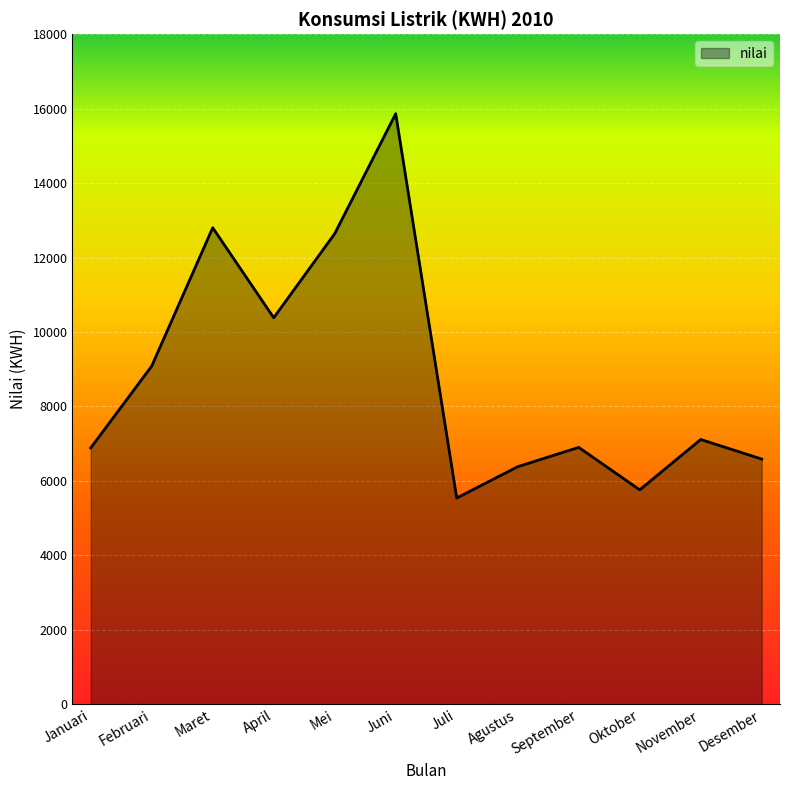

What value does the data have at November, to the nearest 50?

7100